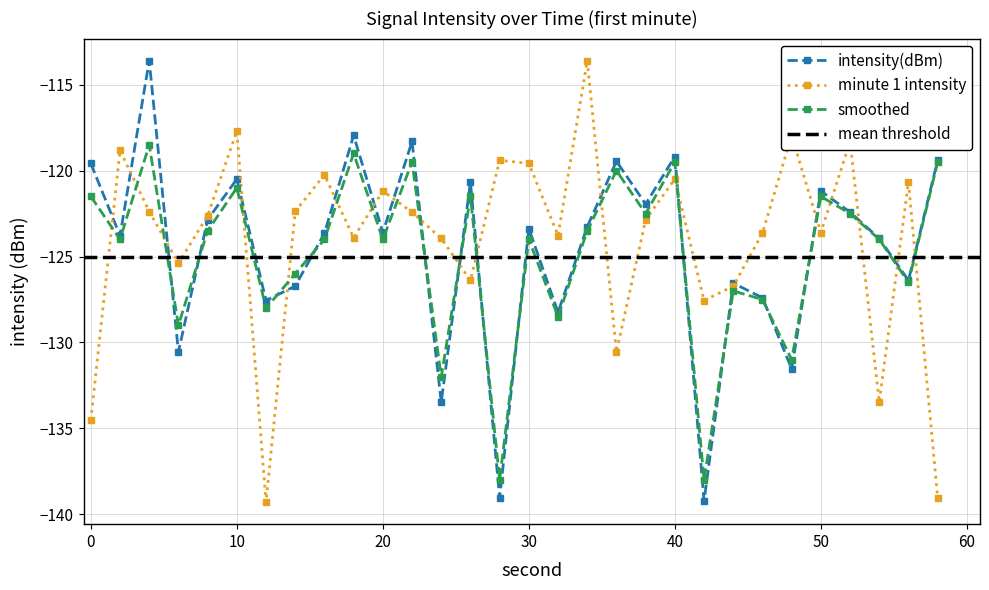

Reading left to right, transcribe all the data shown in this chart.

intensity(dBm): 0=-119.6	2=-123.8	4=-113.6	6=-130.6	8=-122.9	10=-120.5	12=-127.6	14=-126.7	16=-123.6	18=-117.9	20=-123.6	22=-118.3	24=-133.5	26=-120.7	28=-139.0	30=-123.4	32=-128.3	34=-123.3	36=-119.5	38=-121.9	40=-119.2	42=-139.2	44=-126.5	46=-127.4	48=-131.5	50=-121.2	52=-122.4	54=-123.9	56=-126.4	58=-119.4
minute_0_intensity: 0=-134.5	2=-118.8	4=-122.4	6=-125.4	8=-122.6	10=-117.7	12=-139.3	14=-122.4	16=-120.2	18=-123.9	20=-121.2	22=-122.4	24=-123.9	26=-126.4	28=-119.4	30=-119.6	32=-123.8	34=-113.6	36=-130.6	38=-122.9	40=-120.5	42=-127.6	44=-126.7	46=-123.6	48=-117.9	50=-123.6	52=-118.3	54=-133.5	56=-120.7	58=-139.0
smoothed: 0=-121.5	2=-124.0	4=-118.5	6=-129.0	8=-123.5	10=-121.0	12=-128.0	14=-126.0	16=-124.0	18=-119.0	20=-124.0	22=-119.5	24=-132.0	26=-121.5	28=-138.0	30=-124.0	32=-128.5	34=-123.5	36=-120.0	38=-122.5	40=-119.5	42=-138.0	44=-127.0	46=-127.5	48=-131.0	50=-121.5	52=-122.5	54=-124.0	56=-126.5	58=-119.5